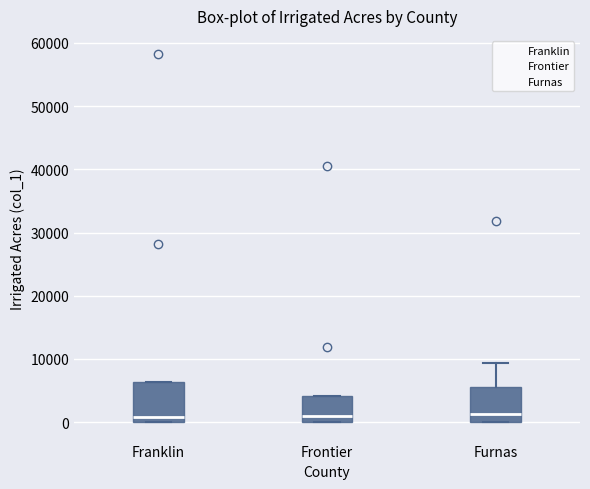

Reading left to right, transcribe this box plot: for each box, give where its median line is, the range the box spans, and where its two whiskers end, as read against the y-axis. The values are not printed on the chart, so give them approximately, as read against the axis.

Franklin: median 1000, box 0 to 6000, whiskers 0 to 6000
Frontier: median 1000, box 0 to 4000, whiskers 0 to 4000
Furnas: median 1000, box 0 to 6000, whiskers 0 to 9000